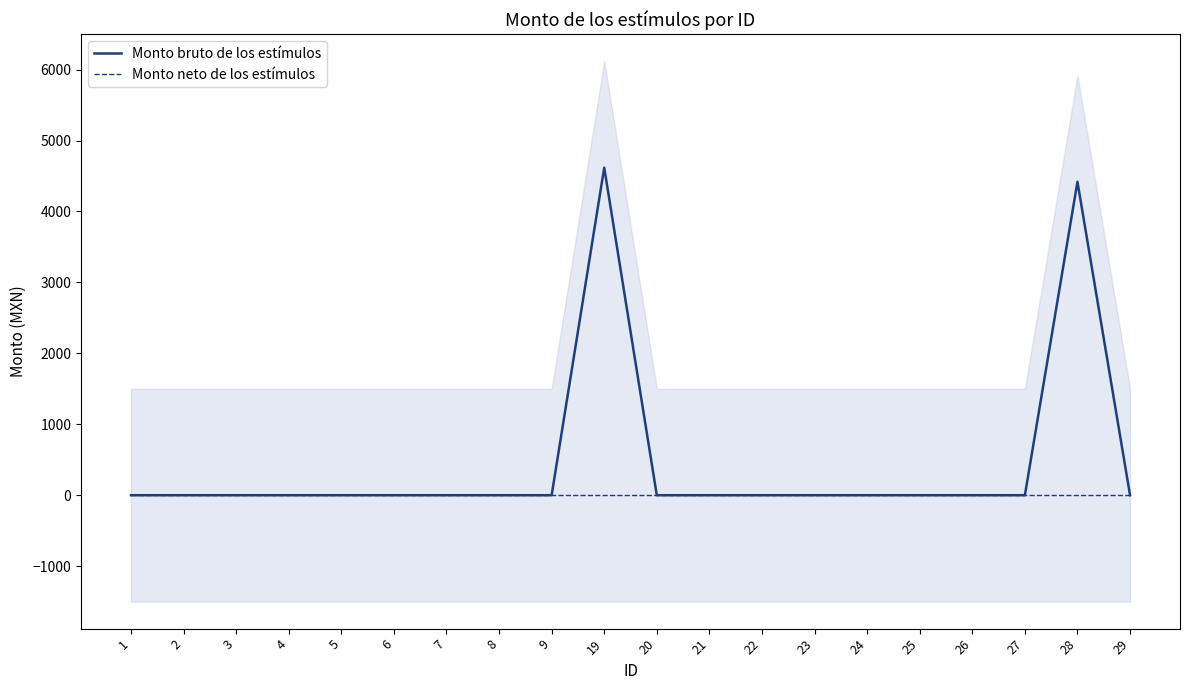

Is it true that Monto bruto de los estímulos equals -2379.1 at 23?

False